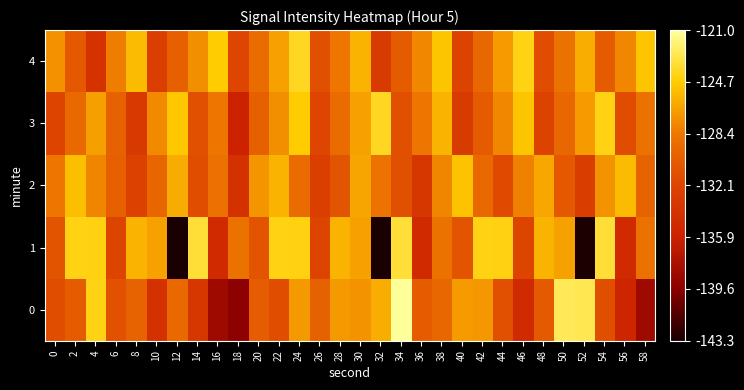

What is the total value across all series at 30?

-632.6